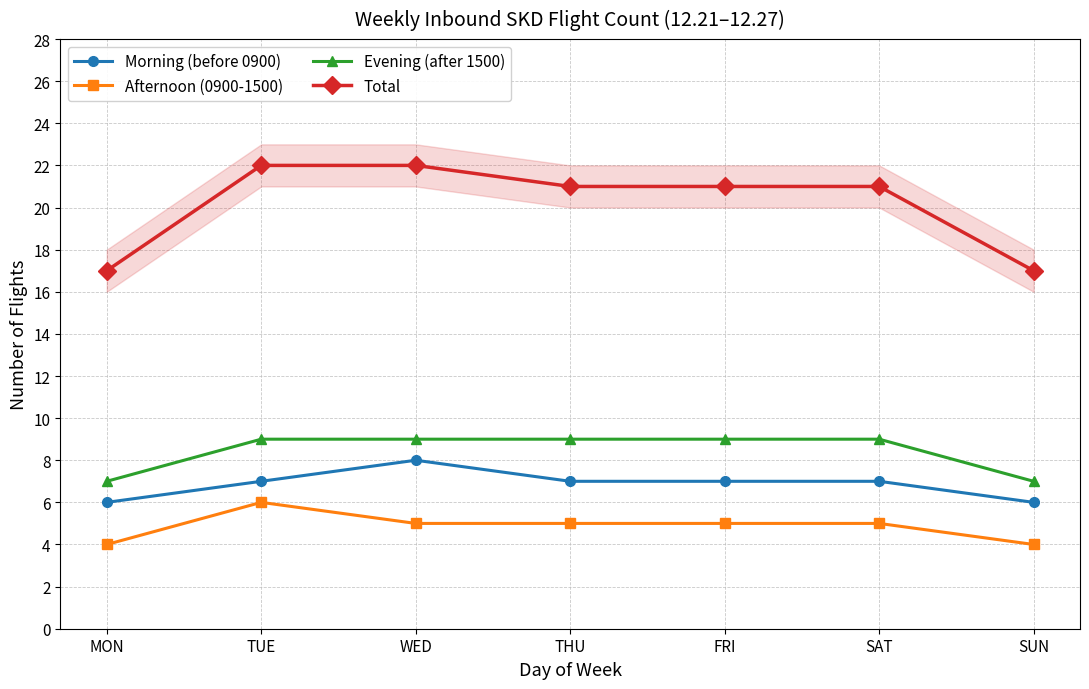

What is the maximum value for Total?

22